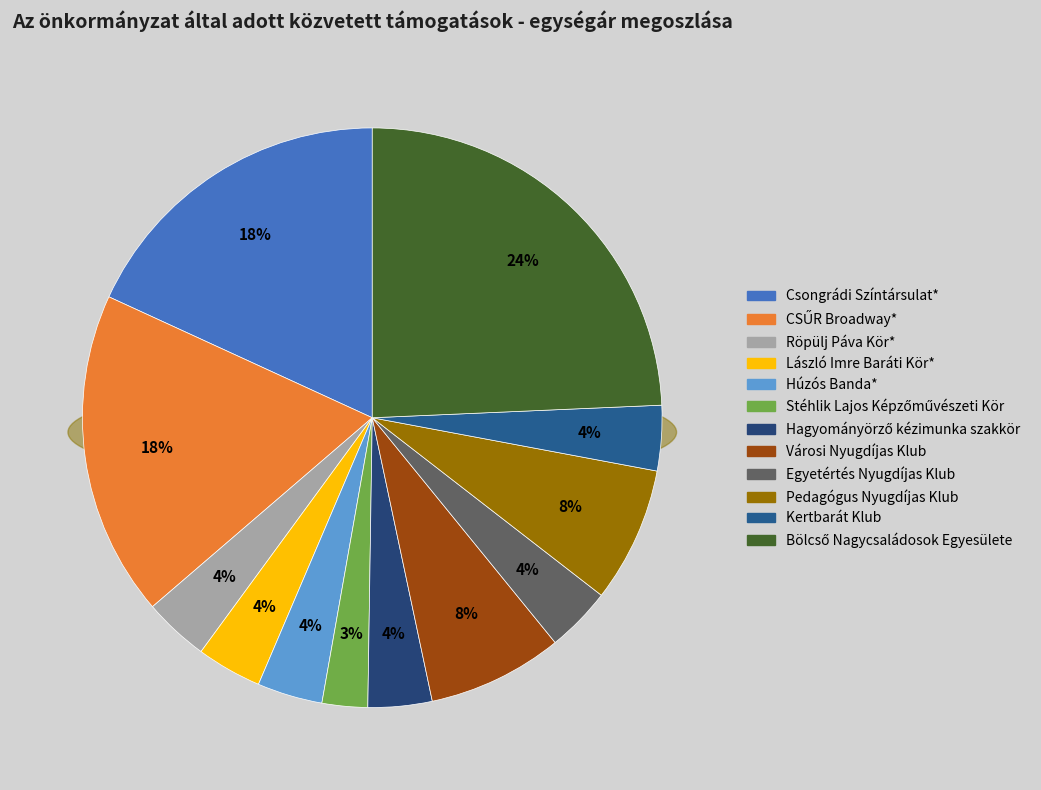

What is the total percentage of CSŰR Broadway* and Városi Nyugdíjas Klub?

25.7%